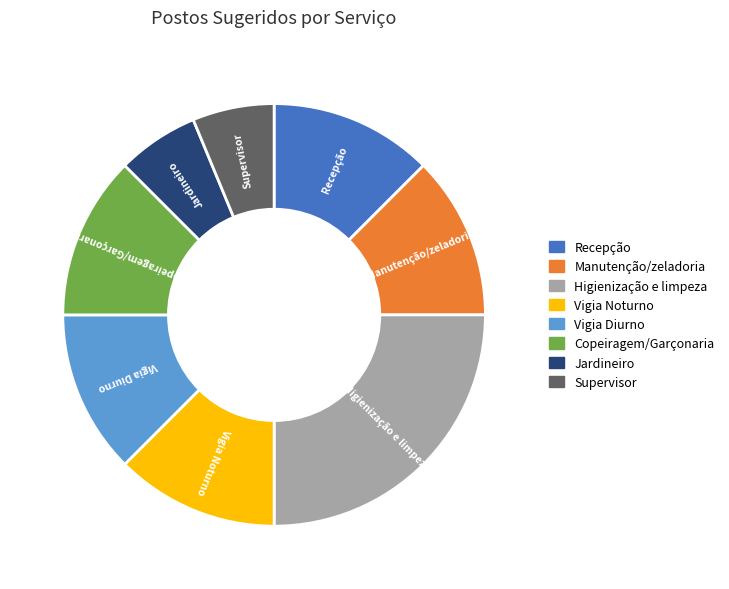

Combined, do Copeiragem/Garçonaria and Jardineiro account for over 50%?

No